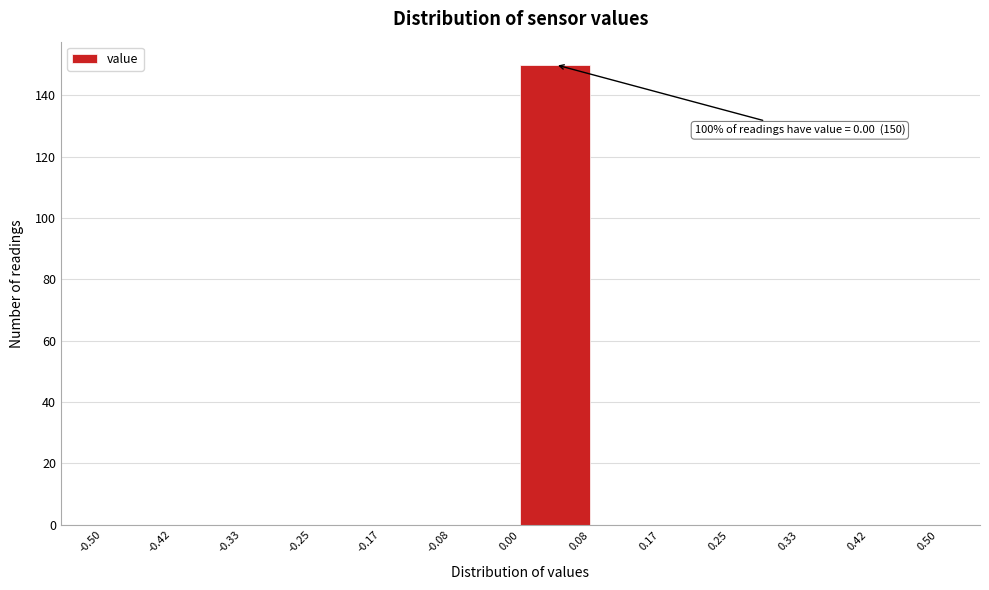

Over which range of the x-axis is the bar tallest?

0.00 to 0.08